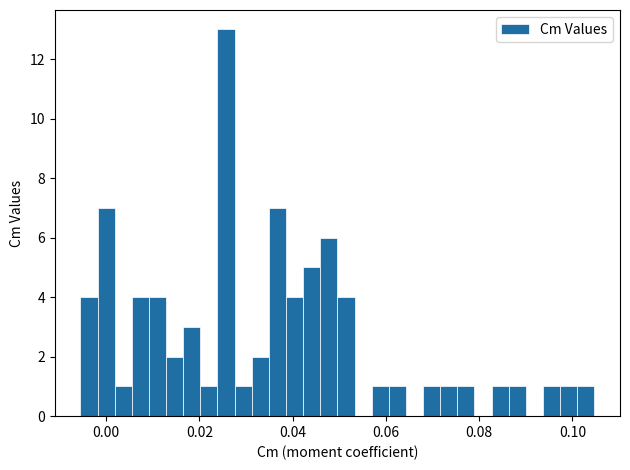

Around what value on the x-axis is the tallest bar? Give the approximate position of its centre, as read against the axis.

0.026